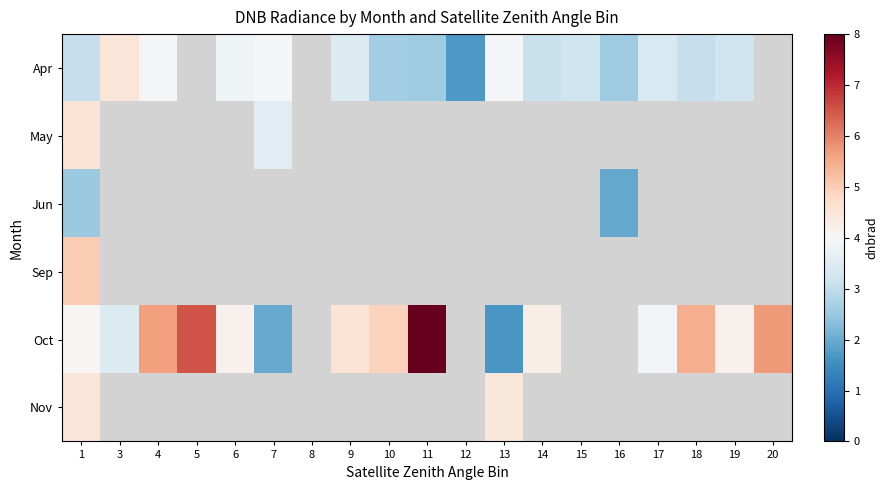

List the series in order of their peak value, lowest first.

Jun, Nov, Apr, May, Sep, Oct